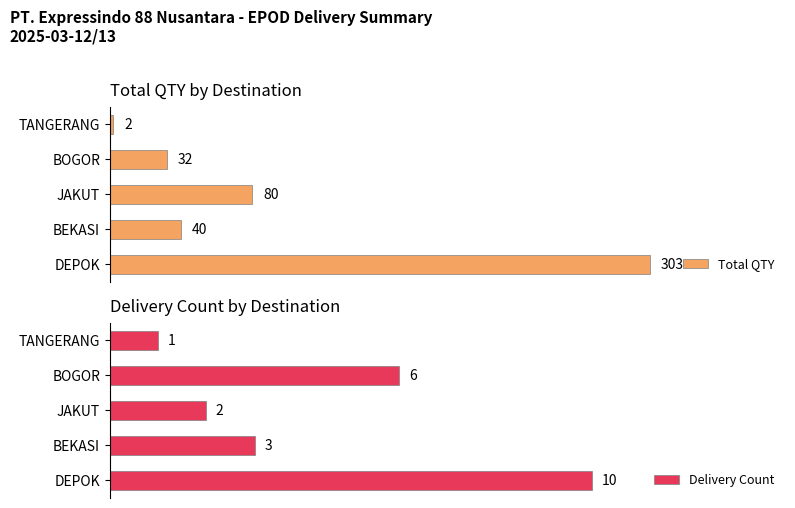

List the labels in order of Total QTY value, smallest first.

TANGERANG, BOGOR, BEKASI, JAKUT, DEPOK